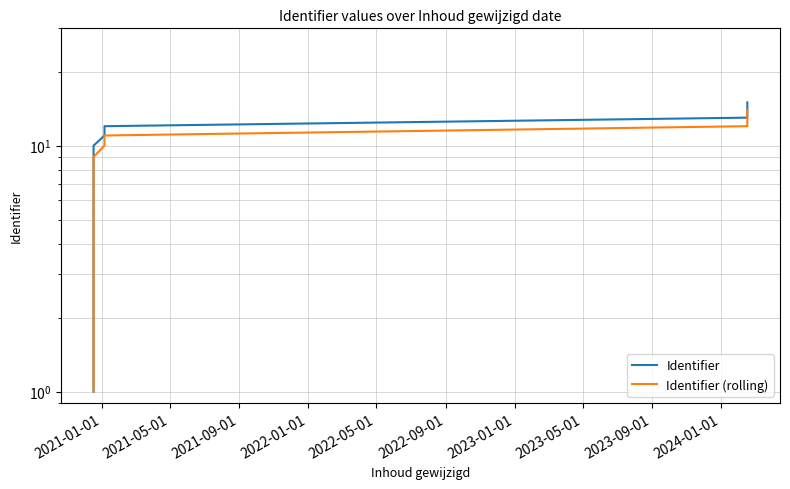

What position from the left is 2021-05-01?

2